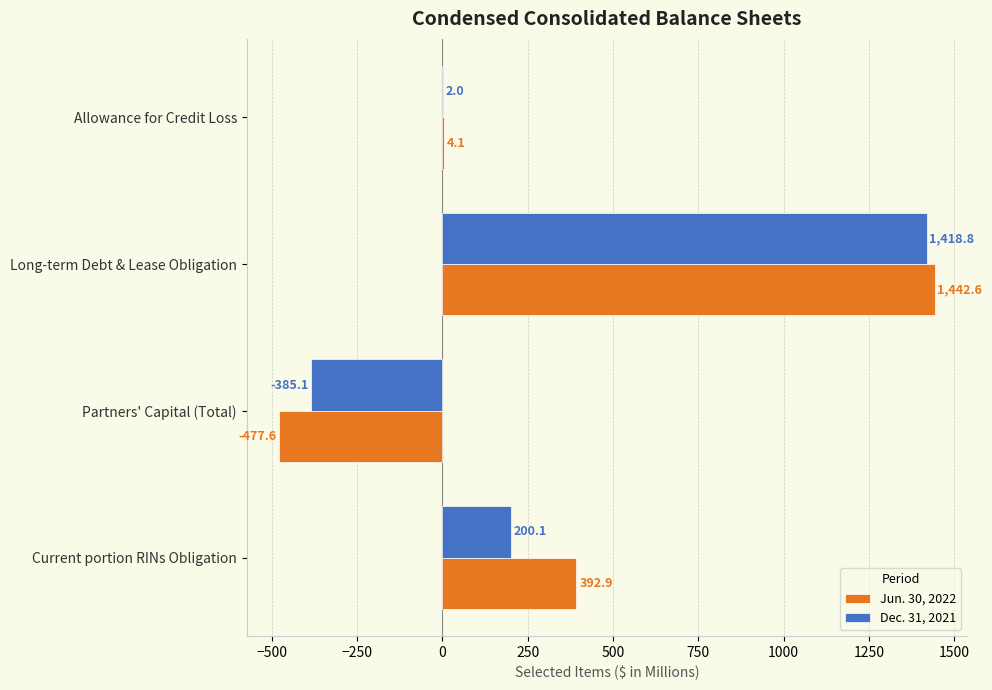

How many positive values does the Jun. 30, 2022 series have?

3